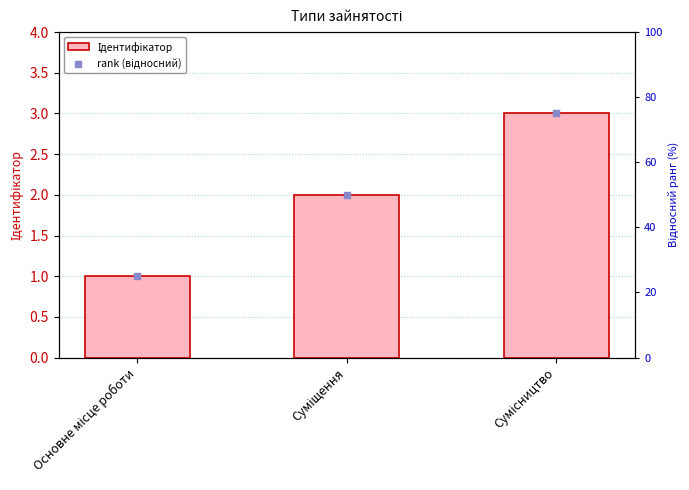

What is the total value across all series at Основне місце роботи?

26